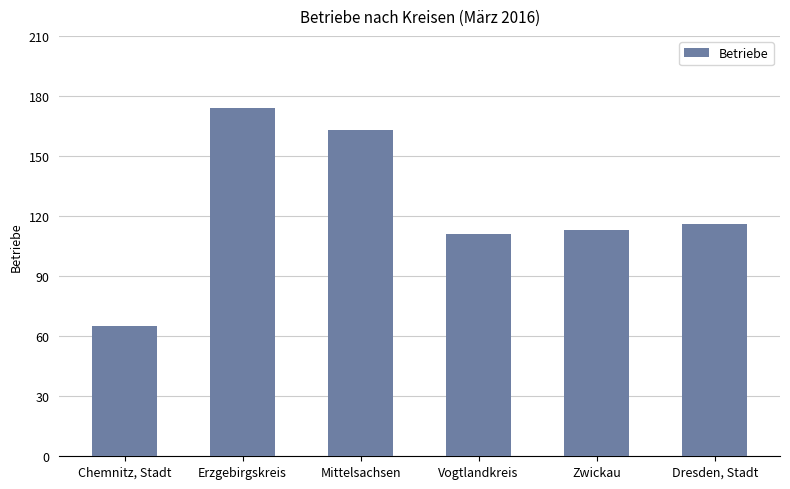

Where does the data first go above 116?

Erzgebirgskreis